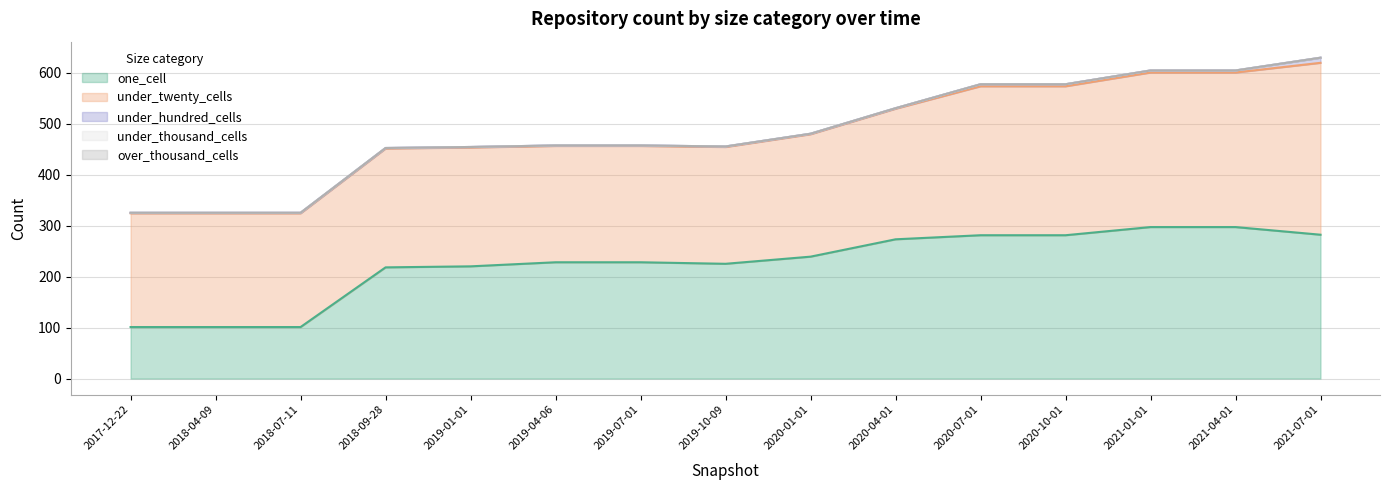

What is the difference between the highest and lowest values at 2019-07-01?

228